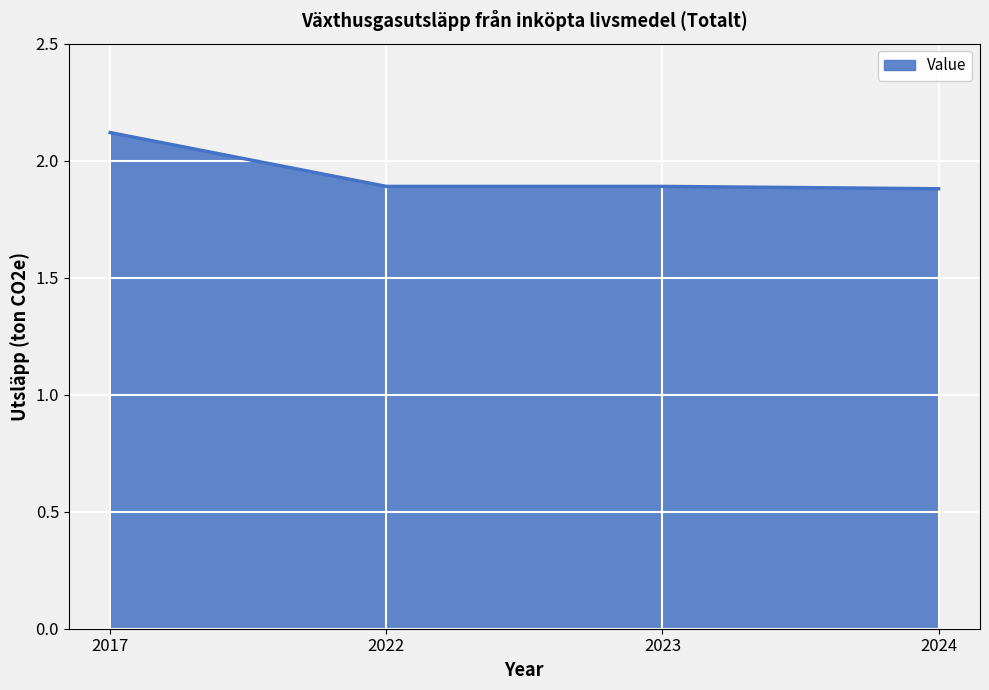

Reading right to left, what are all the values shown in this chart?

1.9	1.9	1.9	2.1